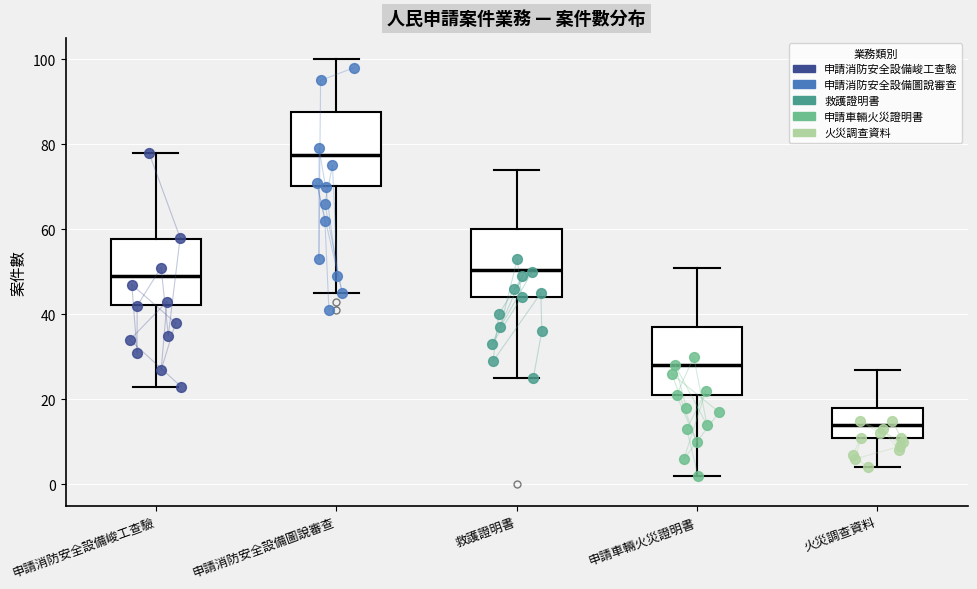

Reading left to right, transcribe this box plot: for each box, give where its median line is, the range the box spans, and where its two whiskers end, as read against the y-axis. The values are not printed on the chart, so give them approximately, as read against the axis.

申請消防安全設備峻工查驗: median 50, box 42 to 58, whiskers 24 to 78
申請消防安全設備圖說審查: median 78, box 70 to 88, whiskers 46 to 100
救護證明書: median 50, box 44 to 60, whiskers 26 to 74
申請車輛火災證明書: median 28, box 22 to 38, whiskers 2 to 52
火災調查資料: median 14, box 12 to 18, whiskers 4 to 28